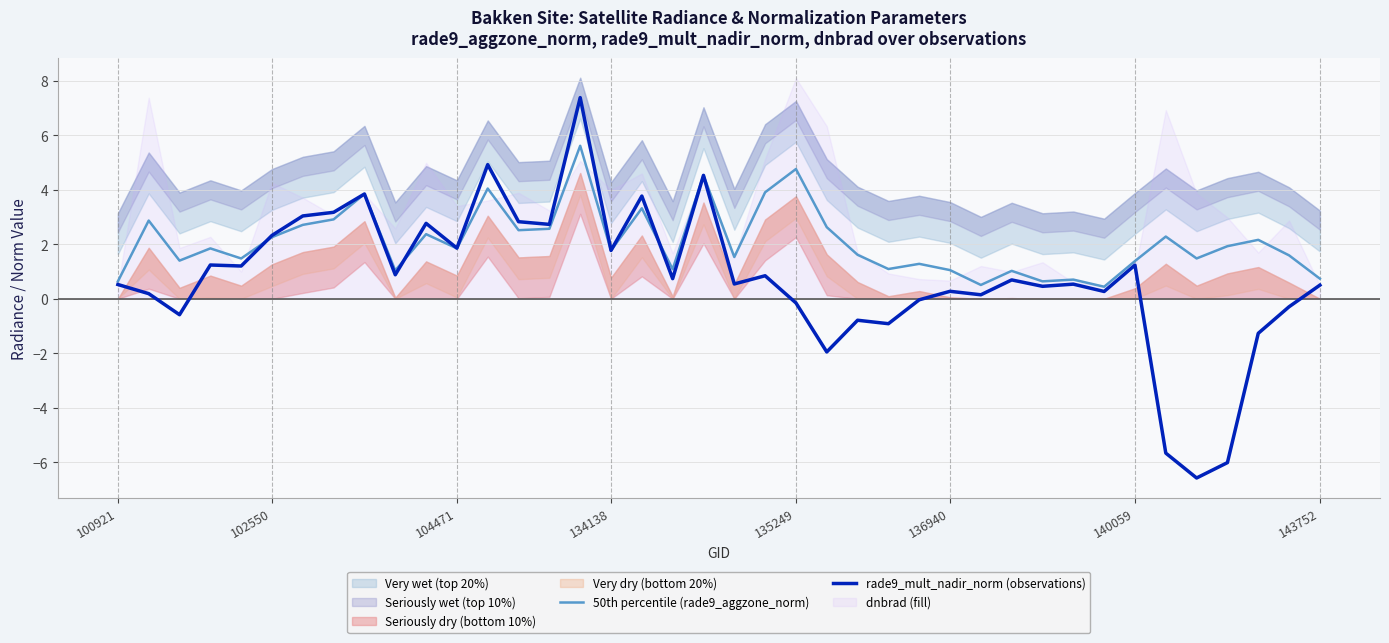

What is the maximum value for rade9_mult_nadir_norm (observations)?

7.4